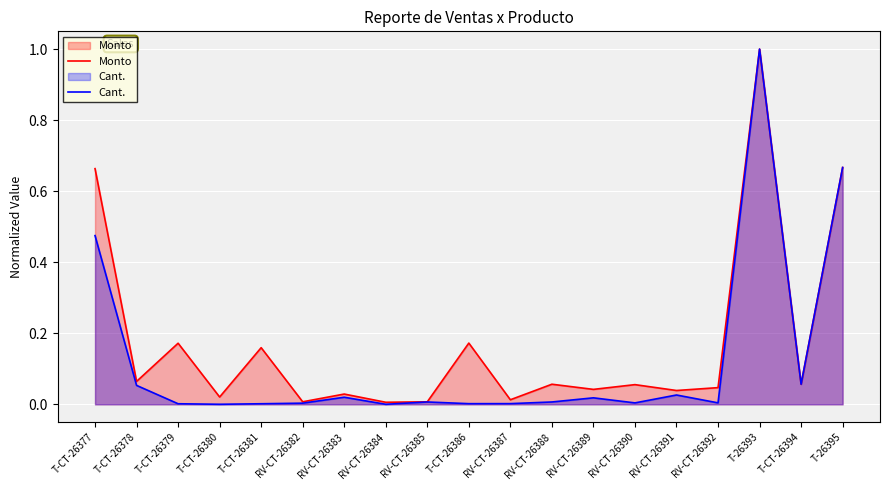

List the series in order of their overall mean, highest first.

Monto, Cant.